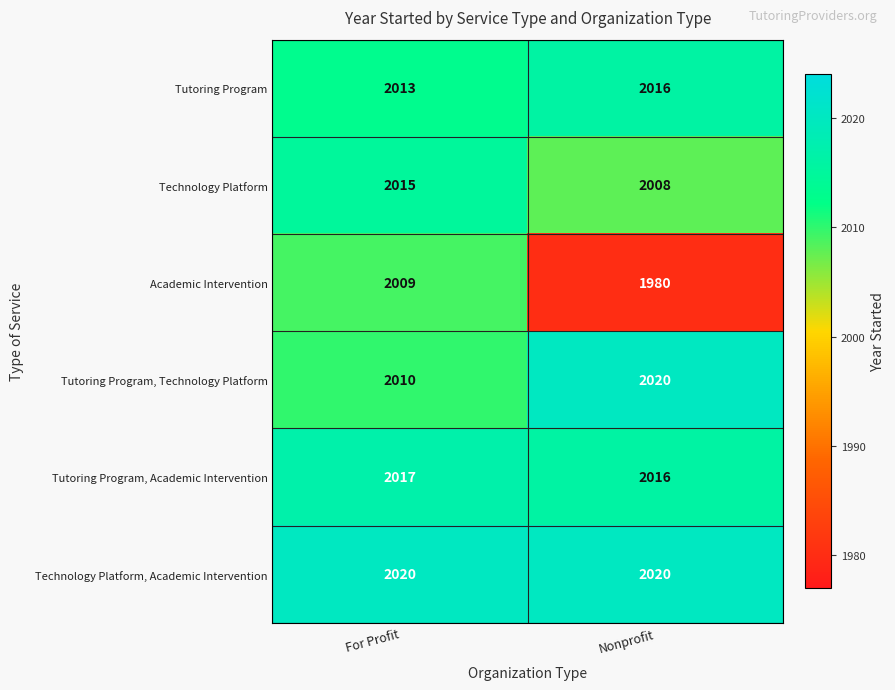

The Technology Platform series shows 2015 at For Profit. True or false?

True